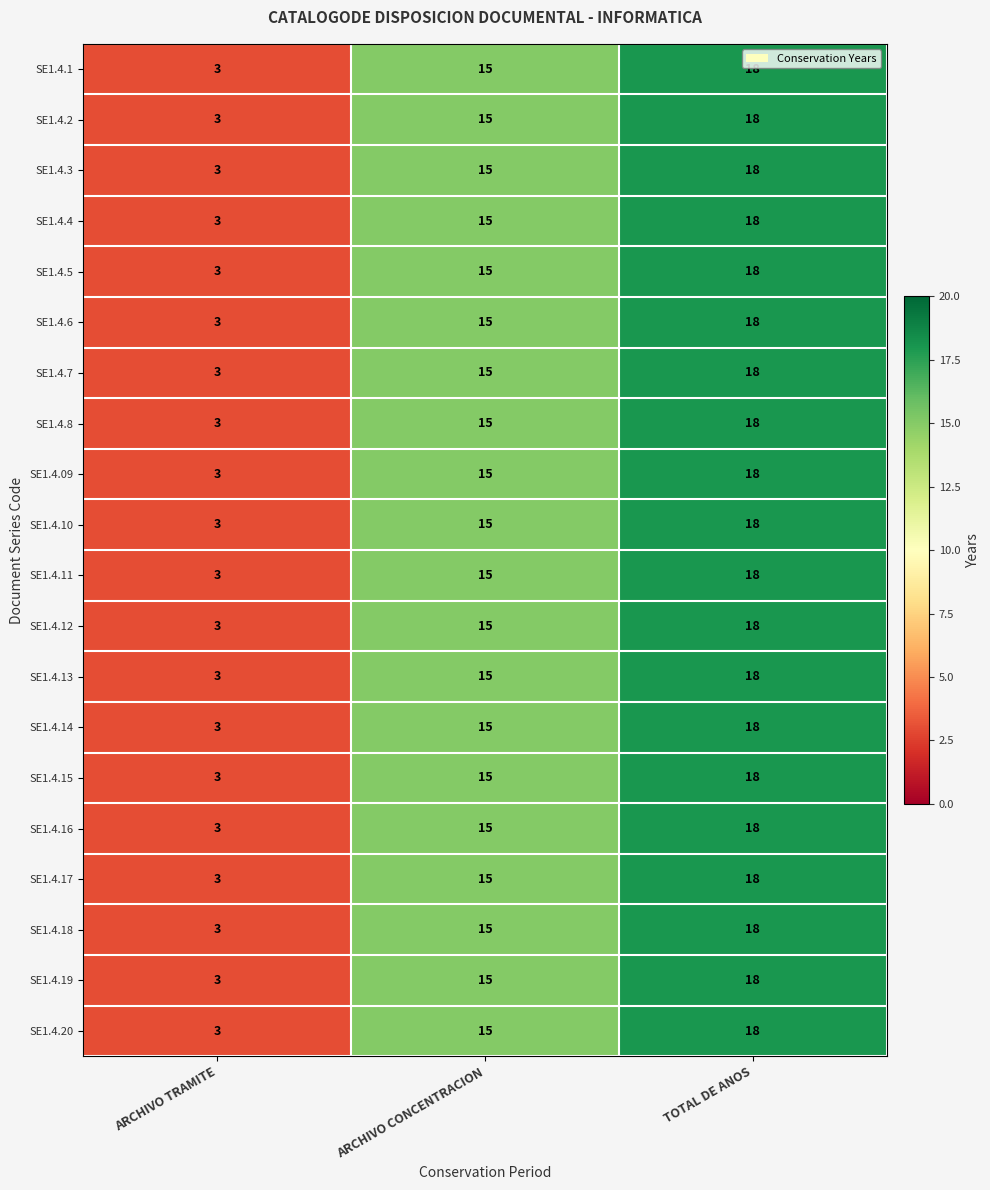

Is the value of SE1.4.09 at ARCHIVO CONCENTRACION greater than the value of SE1.4.12 at TOTAL DE ANOS?

No